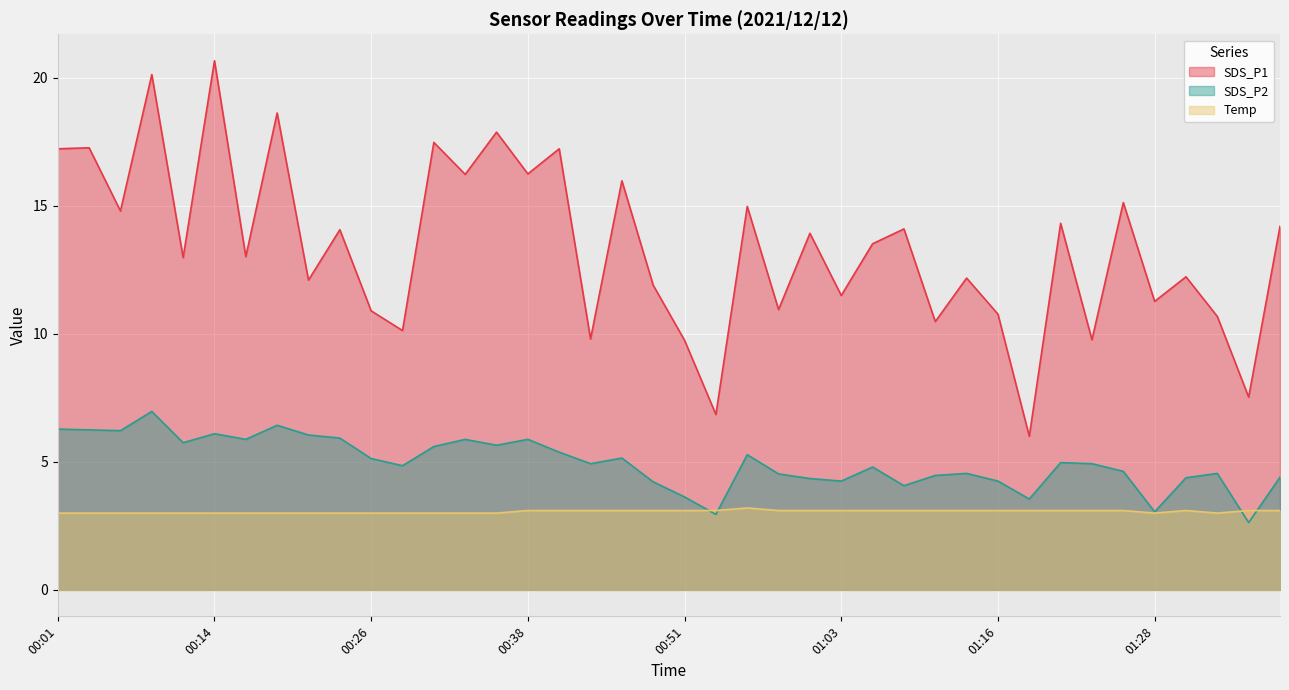

What are all the series names shown in the legend?

SDS_P1, SDS_P2, Temp